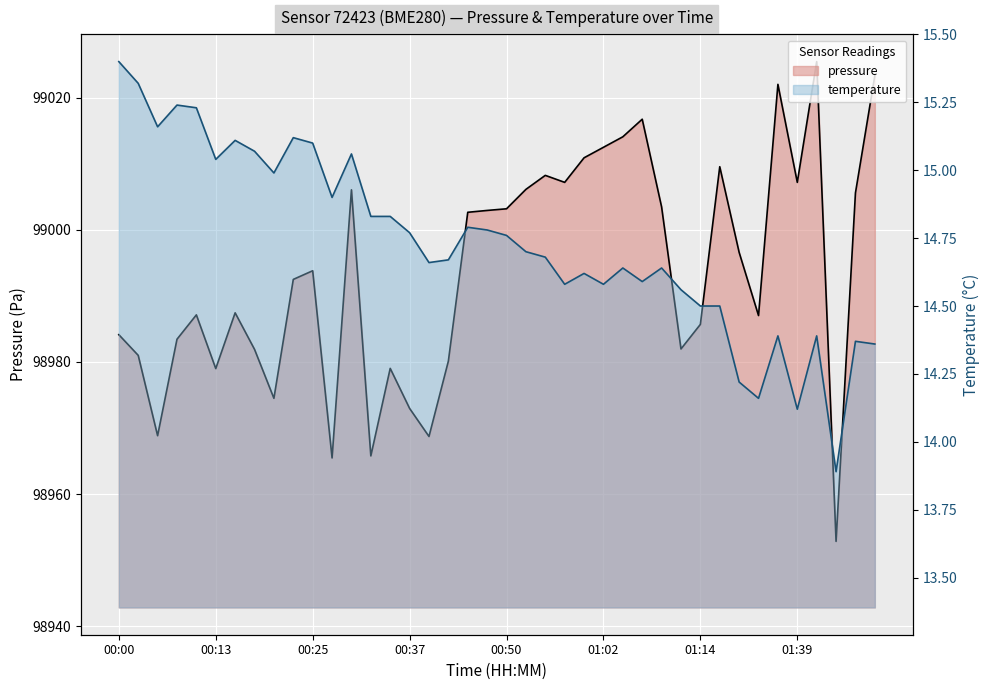

What is the smallest value displayed?

13.9